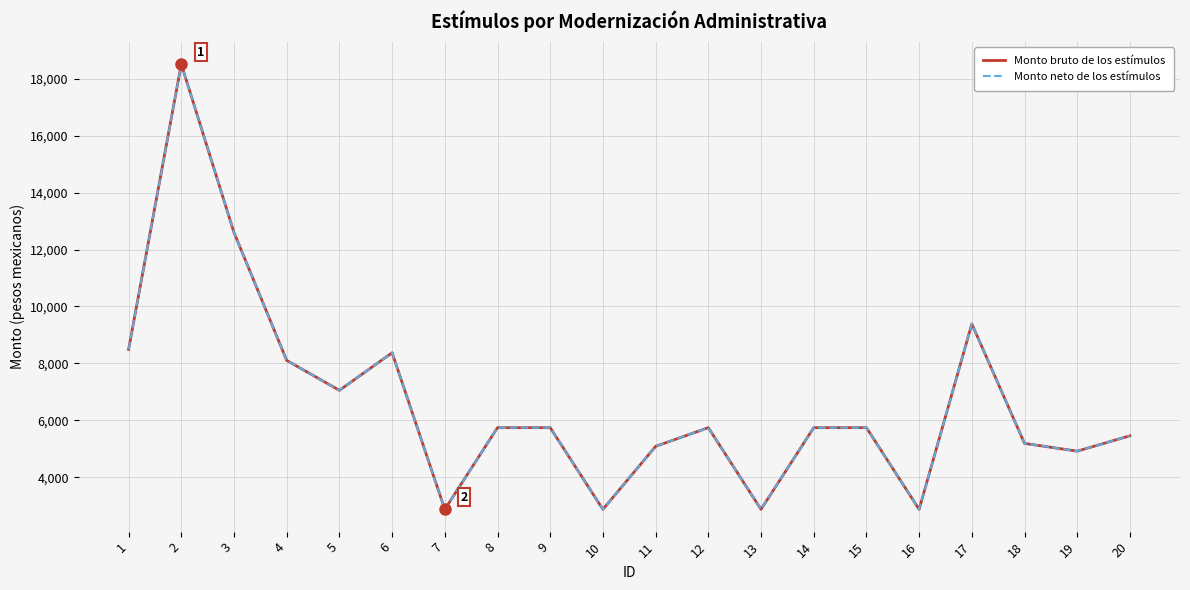

Is this an area chart (filled region under the line)?

No